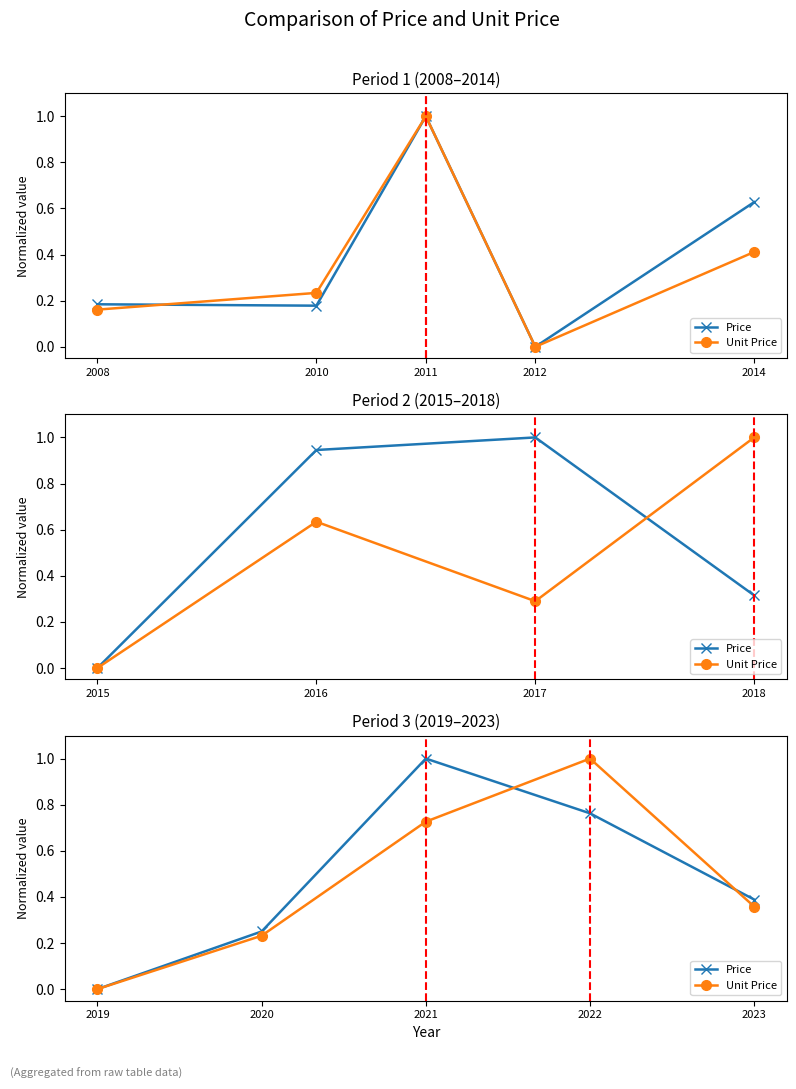

How many categories are shown in the chart?

5